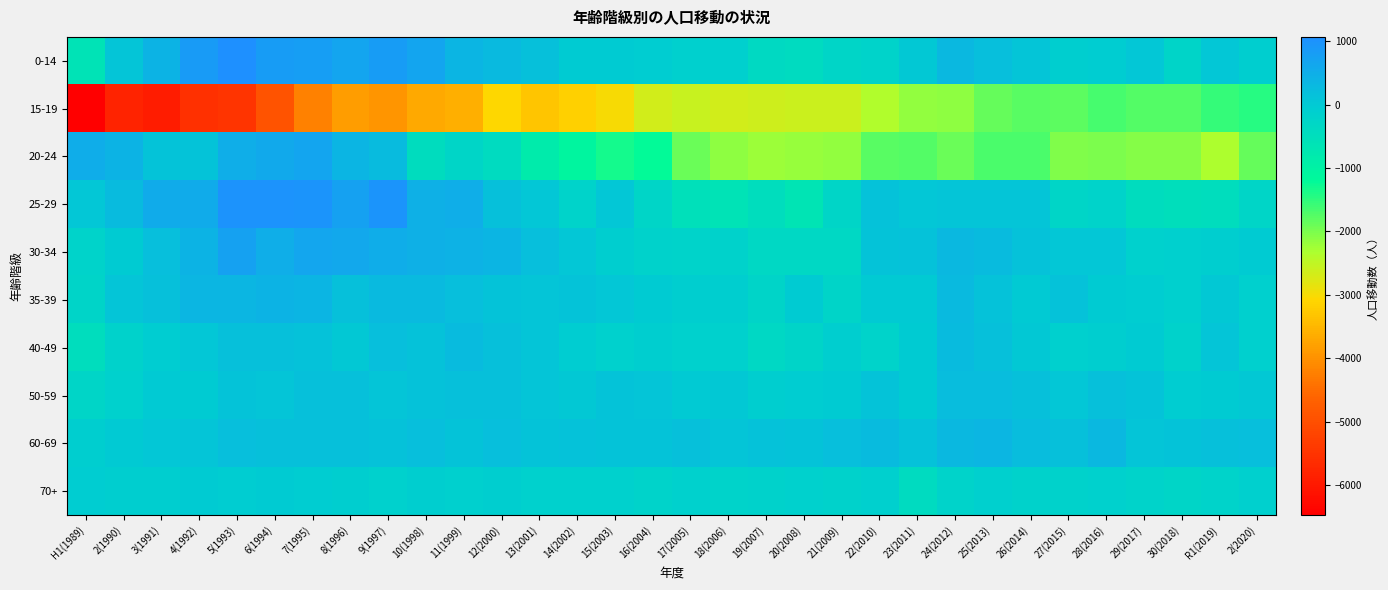

Reading right to left, what are all the values shown in this chart?

0-14: 2(2020)=-99	R1(2019)=53	30(2018)=-246	29(2017)=55	28(2016)=-68	27(2015)=-87	26(2014)=74	25(2013)=207	24(2012)=310	23(2011)=19	22(2010)=-224	21(2009)=-260	20(2008)=-406	19(2007)=-362	18(2006)=-123	17(2005)=-129	16(2004)=-63	15(2003)=-31	14(2002)=-46	13(2001)=172	12(2000)=281	11(1999)=389	10(1998)=662	9(1997)=808	8(1996)=681	7(1995)=784	6(1994)=826	5(1993)=1068	4(1992)=846	3(1991)=413	2(1990)=88	H1(1989)=-639
15-19: 2(2020)=-1440	R1(2019)=-1543	30(2018)=-1752	29(2017)=-1752	28(2016)=-1644	27(2015)=-1800	26(2014)=-1788	25(2013)=-1848	24(2012)=-2141	23(2011)=-2166	22(2010)=-2365	21(2009)=-2609	20(2008)=-2604	19(2007)=-2623	18(2006)=-2647	17(2005)=-2570	16(2004)=-2659	15(2003)=-2996	14(2002)=-3146	13(2001)=-3319	12(2000)=-3058	11(1999)=-3587	10(1998)=-3701	9(1997)=-3952	8(1996)=-3830	7(1995)=-4232	6(1994)=-4915	5(1993)=-5498	4(1992)=-5565	3(1991)=-5912	2(1990)=-5816	H1(1989)=-6471
20-24: 2(2020)=-1848	R1(2019)=-2331	30(2018)=-2077	29(2017)=-2081	28(2016)=-2007	27(2015)=-2032	26(2014)=-1698	25(2013)=-1671	24(2012)=-1893	23(2011)=-1757	22(2010)=-1776	21(2009)=-2150	20(2008)=-2195	19(2007)=-2203	18(2006)=-2126	17(2005)=-1905	16(2004)=-1229	15(2003)=-1328	14(2002)=-1097	13(2001)=-826	12(2000)=-420	11(1999)=-273	10(1998)=-453	9(1997)=257	8(1996)=364	7(1995)=680	6(1994)=575	5(1993)=504	4(1992)=111	3(1991)=122	2(1990)=401	H1(1989)=532
25-29: 2(2020)=-286	R1(2019)=-479	30(2018)=-516	29(2017)=-444	28(2016)=-214	27(2015)=-272	26(2014)=70	25(2013)=67	24(2012)=70	23(2011)=54	22(2010)=129	21(2009)=-258	20(2008)=-656	19(2007)=-467	18(2006)=-626	17(2005)=-523	16(2004)=-258	15(2003)=62	14(2002)=-227	13(2001)=52	12(2000)=173	11(1999)=491	10(1998)=478	9(1997)=975	8(1996)=744	7(1995)=979	6(1994)=982	5(1993)=996	4(1992)=538	3(1991)=539	2(1990)=249	H1(1989)=49
30-34: 2(2020)=-41	R1(2019)=-87	30(2018)=-134	29(2017)=-167	28(2016)=38	27(2015)=45	26(2014)=132	25(2013)=259	24(2012)=328	23(2011)=150	22(2010)=104	21(2009)=-335	20(2008)=-341	19(2007)=-337	18(2006)=-192	17(2005)=-212	16(2004)=-189	15(2003)=-84	14(2002)=60	13(2001)=200	12(2000)=374	11(1999)=421	10(1998)=450	9(1997)=529	8(1996)=623	7(1995)=627	6(1994)=490	5(1993)=741	4(1992)=393	3(1991)=208	2(1990)=-30	H1(1989)=-209
35-39: 2(2020)=-115	R1(2019)=20	30(2018)=-121	29(2017)=-76	28(2016)=-45	27(2015)=149	26(2014)=-3	25(2013)=154	24(2012)=301	23(2011)=-10	22(2010)=-19	21(2009)=-233	20(2008)=-48	19(2007)=-230	18(2006)=-100	17(2005)=-85	16(2004)=-32	15(2003)=46	14(2002)=99	13(2001)=78	12(2000)=98	11(1999)=185	10(1998)=278	9(1997)=296	8(1996)=162	7(1995)=381	6(1994)=411	5(1993)=358	4(1992)=336	3(1991)=174	2(1990)=92	H1(1989)=-251
40-49: 2(2020)=-116	R1(2019)=70	30(2018)=-172	29(2017)=-44	28(2016)=-107	27(2015)=-113	26(2014)=10	25(2013)=163	24(2012)=256	23(2011)=-32	22(2010)=-226	21(2009)=-109	20(2008)=-228	19(2007)=-334	18(2006)=-146	17(2005)=-144	16(2004)=-101	15(2003)=-158	14(2002)=-57	13(2001)=73	12(2000)=177	11(1999)=245	10(1998)=127	9(1997)=206	8(1996)=33	7(1995)=148	6(1994)=166	5(1993)=178	4(1992)=51	3(1991)=-57	2(1990)=-196	H1(1989)=-487
50-59: 2(2020)=20	R1(2019)=-50	30(2018)=-62	29(2017)=99	28(2016)=174	27(2015)=46	26(2014)=183	25(2013)=214	24(2012)=226	23(2011)=-37	22(2010)=113	21(2009)=-39	20(2008)=-72	19(2007)=-106	18(2006)=21	17(2005)=-6	16(2004)=85	15(2003)=116	14(2002)=28	13(2001)=90	12(2000)=159	11(1999)=180	10(1998)=146	9(1997)=83	8(1996)=174	7(1995)=176	6(1994)=73	5(1993)=102	4(1992)=-38	3(1991)=-8	2(1990)=-154	H1(1989)=-279
60-69: 2(2020)=189	R1(2019)=180	30(2018)=124	29(2017)=74	28(2016)=305	27(2015)=171	26(2014)=240	25(2013)=349	24(2012)=321	23(2011)=149	22(2010)=245	21(2009)=212	20(2008)=108	19(2007)=139	18(2006)=91	17(2005)=175	16(2004)=115	15(2003)=116	14(2002)=134	13(2001)=106	12(2000)=190	11(1999)=121	10(1998)=190	9(1997)=138	8(1996)=172	7(1995)=180	6(1994)=180	5(1993)=192	4(1992)=67	3(1991)=56	2(1990)=7	H1(1989)=-102
70+: 2(2020)=-136	R1(2019)=-203	30(2018)=-259	29(2017)=-207	28(2016)=-140	27(2015)=-170	26(2014)=-195	25(2013)=-129	24(2012)=-222	23(2011)=-411	22(2010)=-121	21(2009)=-183	20(2008)=-159	19(2007)=-186	18(2006)=-215	17(2005)=-162	16(2004)=-205	15(2003)=-146	14(2002)=-155	13(2001)=-162	12(2000)=-84	11(1999)=-111	10(1998)=-102	9(1997)=-148	8(1996)=-87	7(1995)=-52	6(1994)=-46	5(1993)=-52	4(1992)=-27	3(1991)=-100	2(1990)=-85	H1(1989)=-59